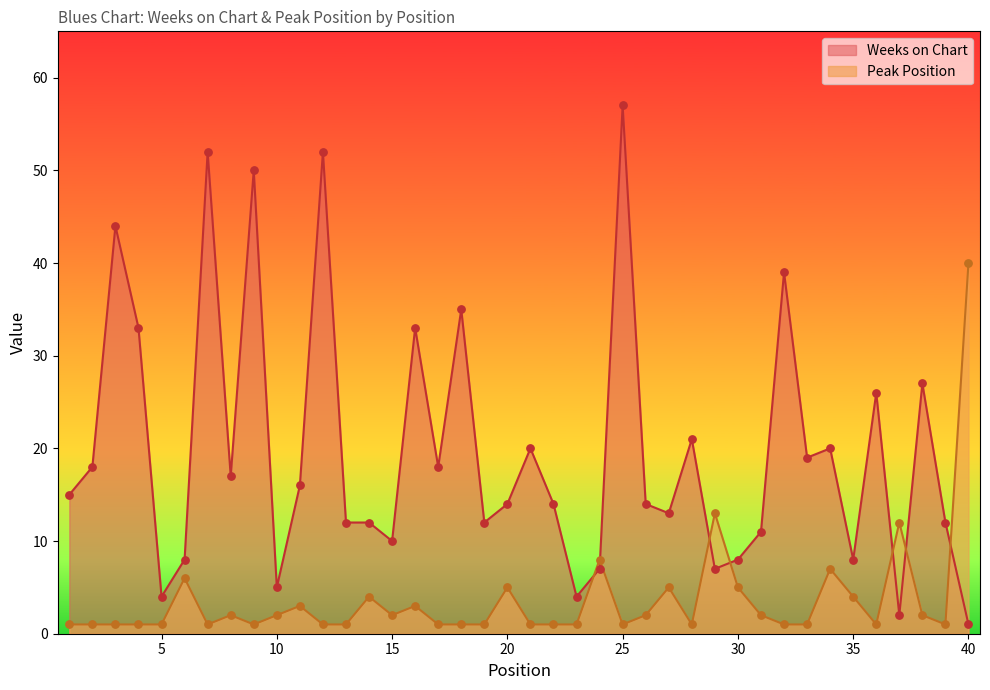

Which series has the largest total across all categories?

Weeks on Chart